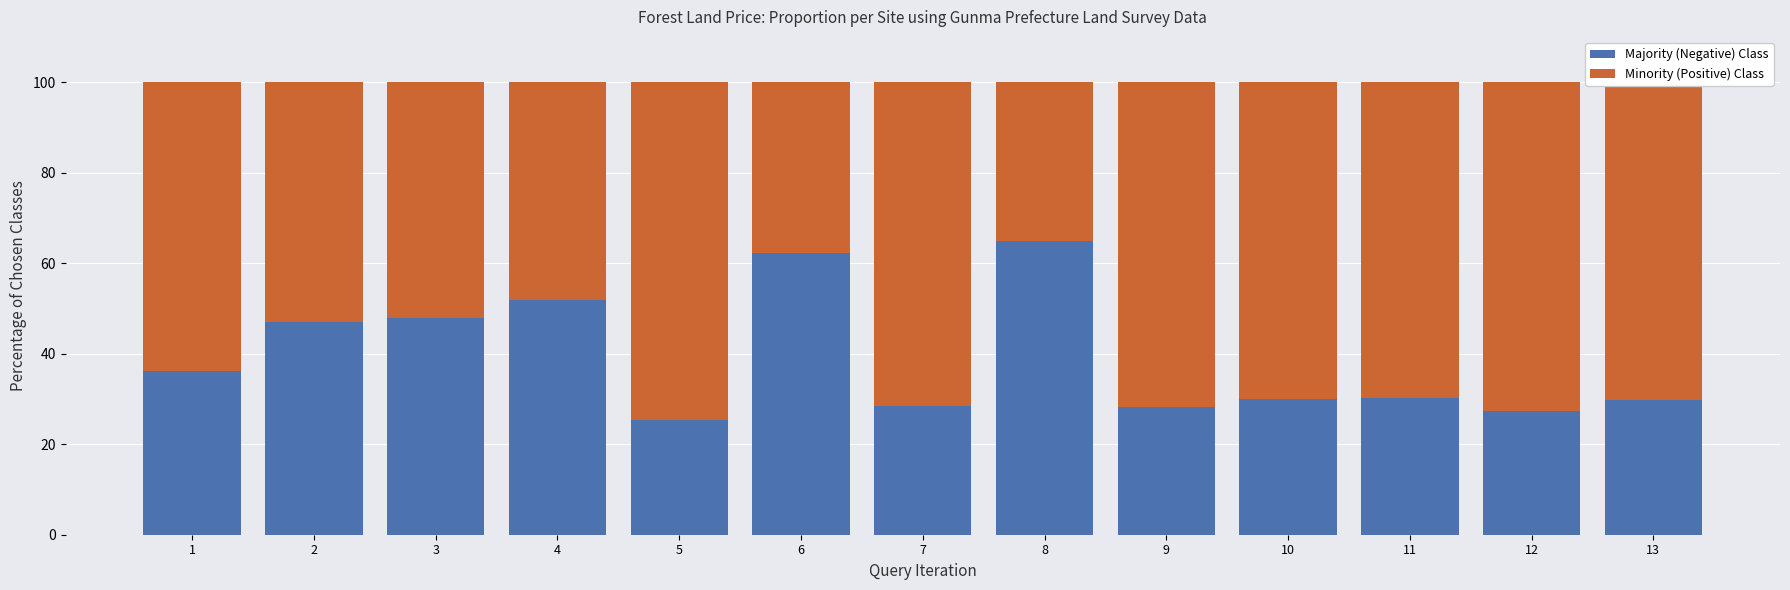

What is the difference between the Majority (Negative) Class values at 10 and 3?

17.9